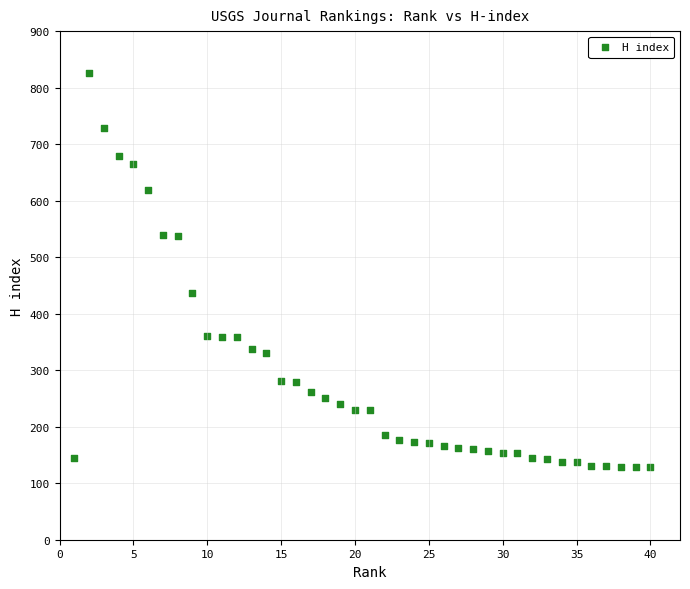

What Y value in the scatter plot is closest to 477?

436